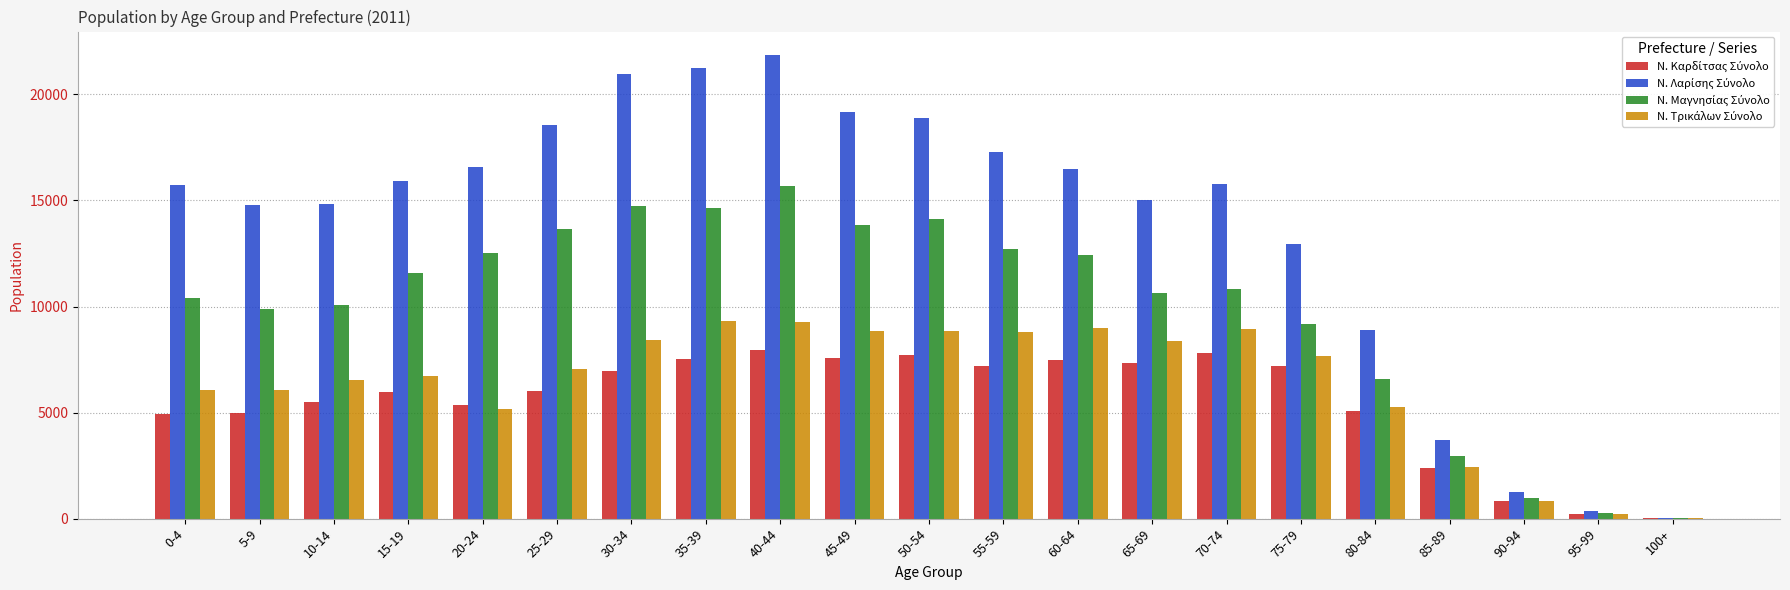

At which category is the sum across all series the highest?

40-44